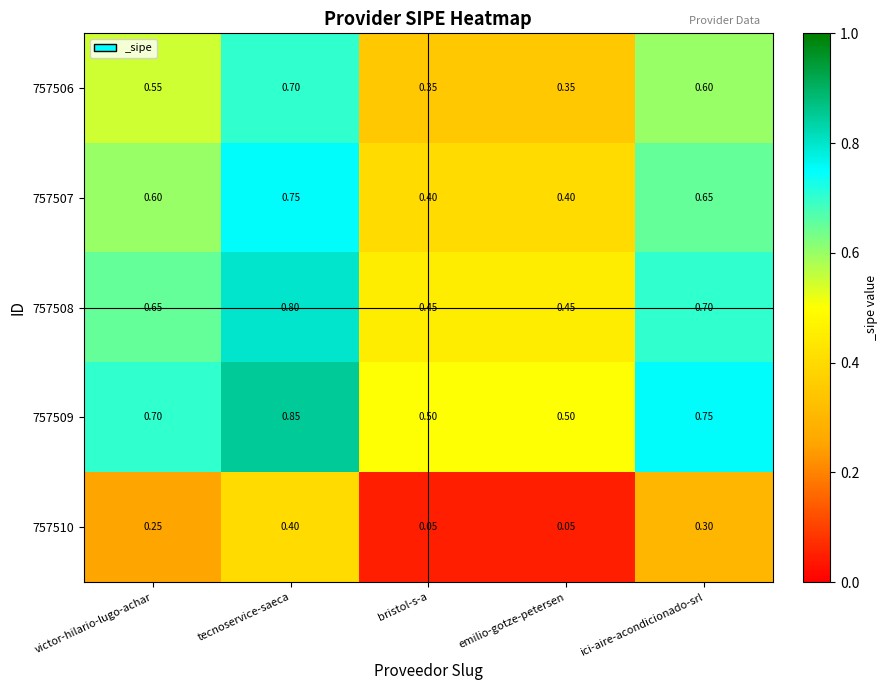

Which category has the highest value in the 757507 series?

tecnoservice-saeca